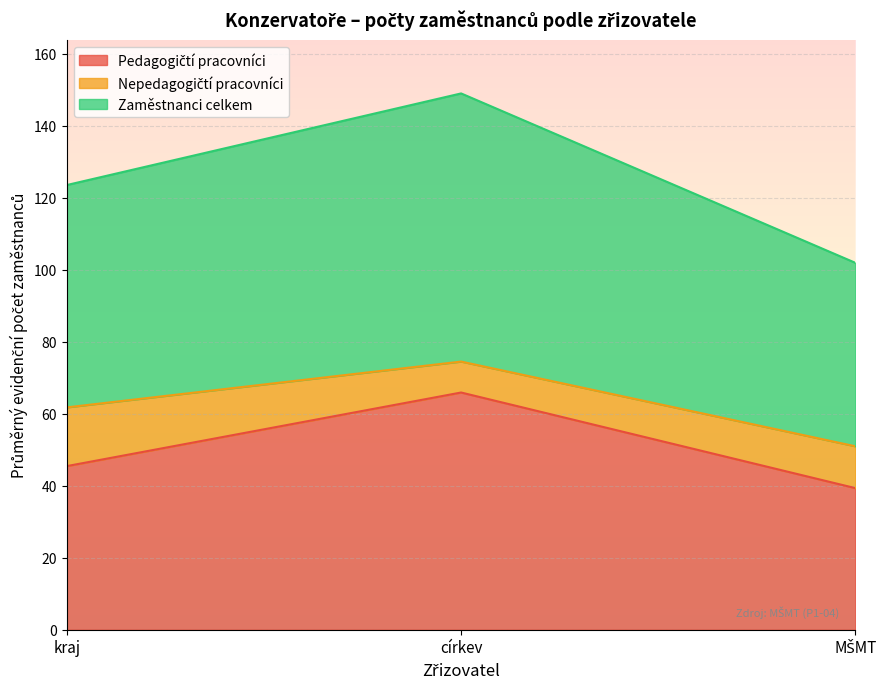

Which series changed the most between církev and MŠMT?

Pedagogičtí pracovníci